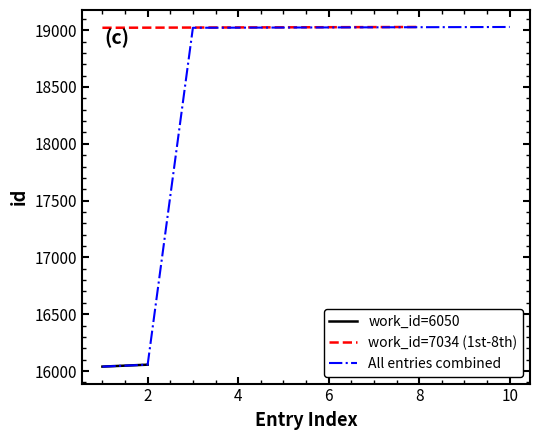

Reading left to right, transcribe all the data shown in this chart.

19021	19022	19023	19024	19025	19026	19027	19028